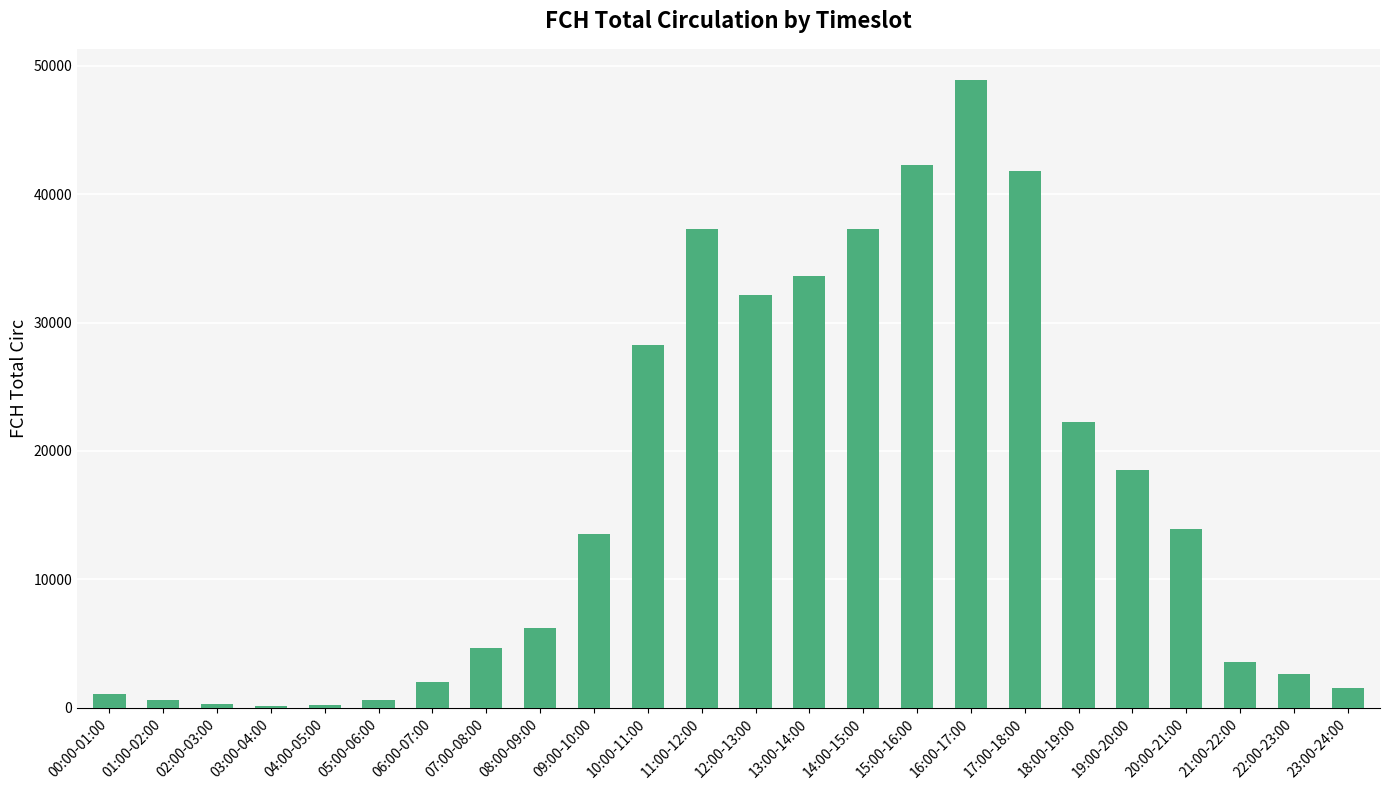

What value does the data have at 09:00-10:00, to the nearest 100?

13500